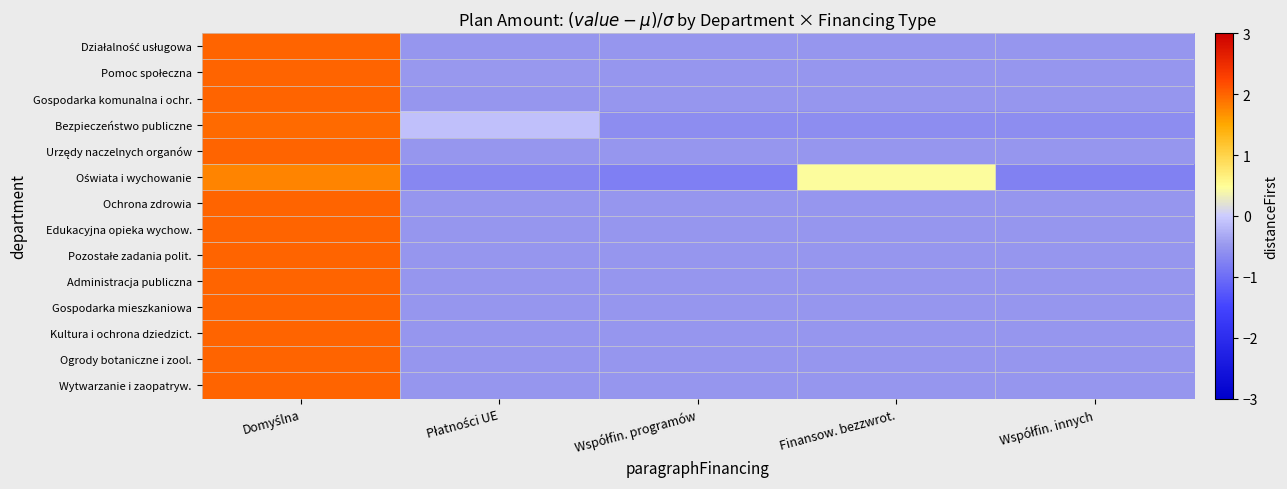

Count the number of categories in the chart.

5